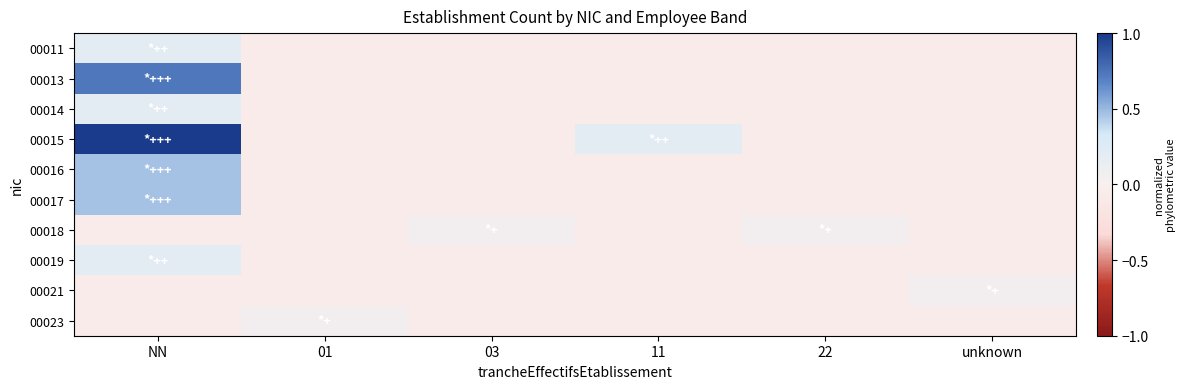

Reading left to right, transcribe all the data shown in this chart.

00011: NN=0.2	01=-0.1	03=-0.1	11=-0.1	22=-0.1	unknown=-0.1
00013: NN=0.7	01=-0.1	03=-0.1	11=-0.1	22=-0.1	unknown=-0.1
00014: NN=0.2	01=-0.1	03=-0.1	11=-0.1	22=-0.1	unknown=-0.1
00015: NN=1.0	01=-0.1	03=-0.1	11=0.2	22=-0.1	unknown=-0.1
00016: NN=0.5	01=-0.1	03=-0.1	11=-0.1	22=-0.1	unknown=-0.1
00017: NN=0.5	01=-0.1	03=-0.1	11=-0.1	22=-0.1	unknown=-0.1
00018: NN=-0.1	01=-0.1	03=0.1	11=-0.1	22=0.1	unknown=-0.1
00019: NN=0.2	01=-0.1	03=-0.1	11=-0.1	22=-0.1	unknown=-0.1
00021: NN=-0.1	01=-0.1	03=-0.1	11=-0.1	22=-0.1	unknown=0.1
00023: NN=-0.1	01=0.1	03=-0.1	11=-0.1	22=-0.1	unknown=-0.1